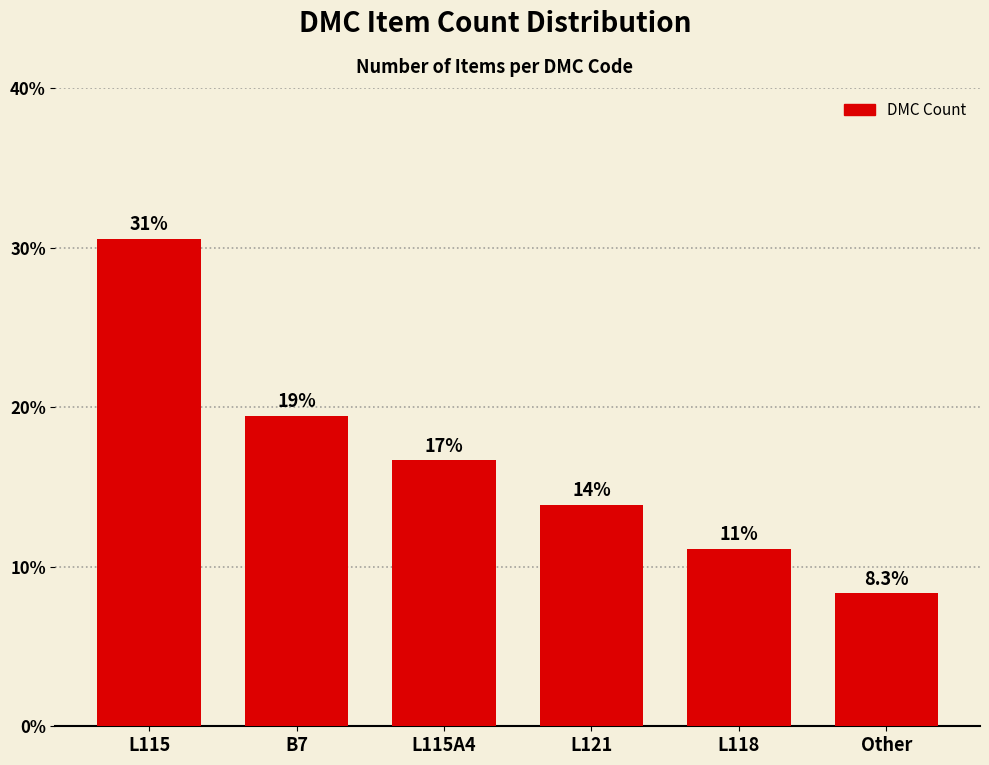

Reading left to right, extract all data points from this chart.

30.6	19.4	16.7	13.9	11.1	8.3